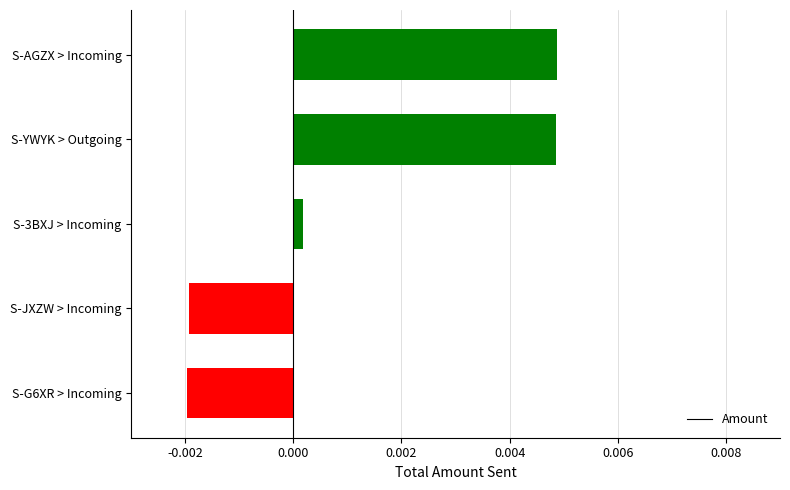

How many data points are above 0?

3